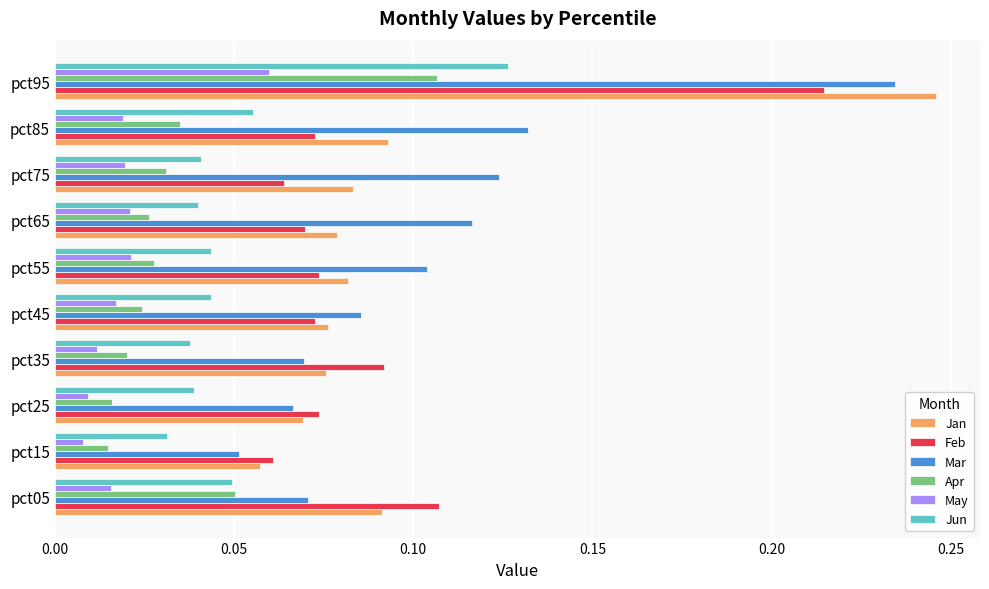

What is the total value across all series at pct95?

1.0